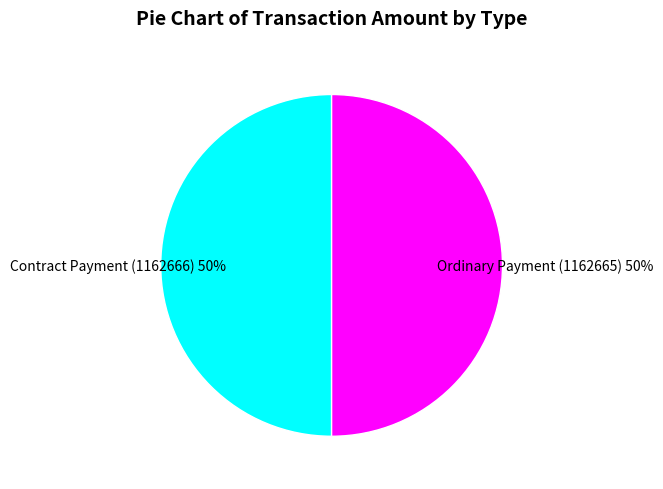

Is it true that Contract Payment (1162666) is 11% of the pie?

False